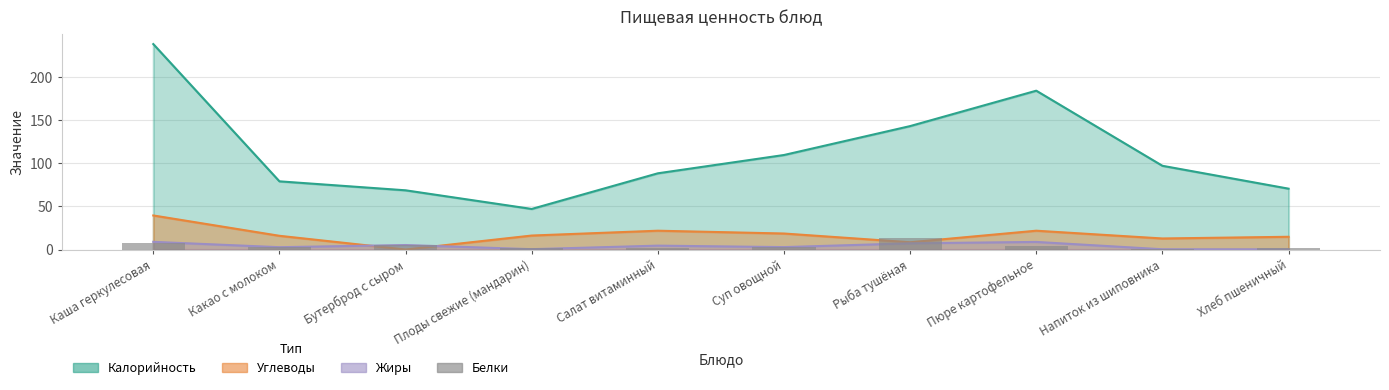

Does the chart contain any negative values?

No